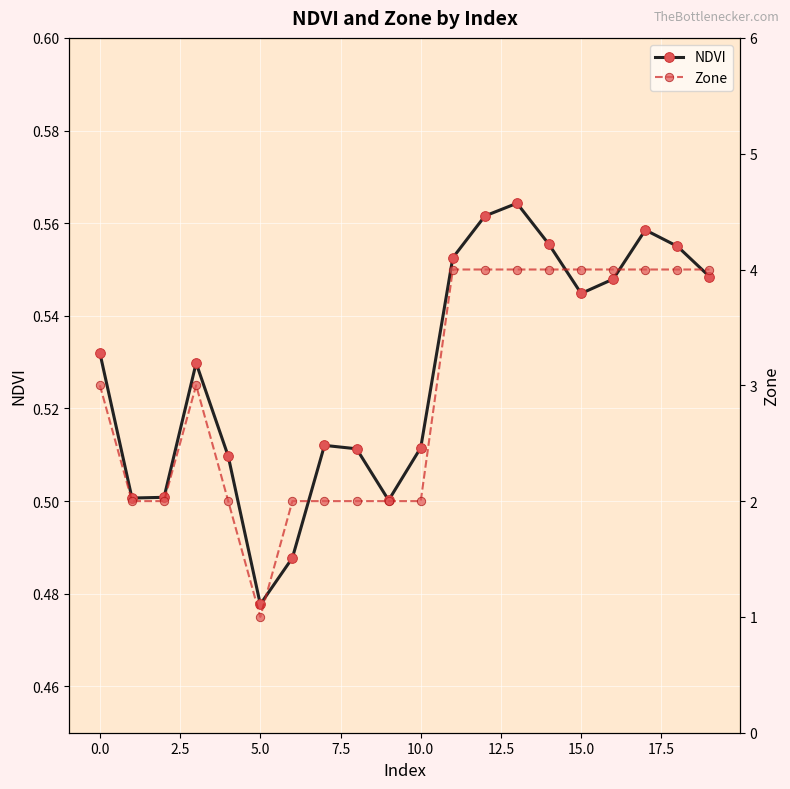

How many interior local valleys does the Zone series have?

1